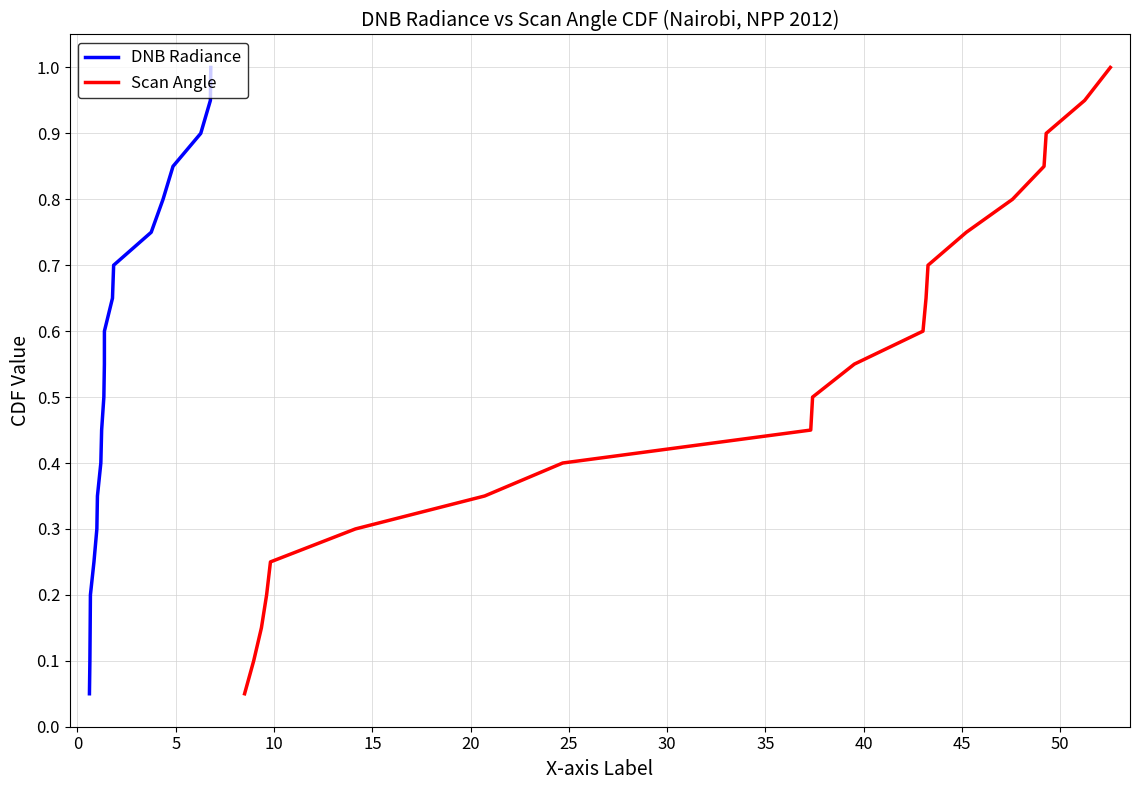

True or false: Scan Angle has more than 0 points higher than both neighbors.

False